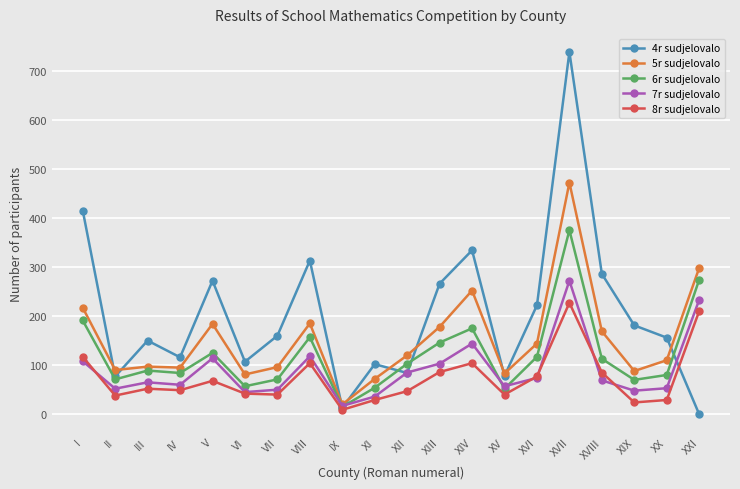

True or false: 8r sudjelovalo has more than 0 interior local peaks.

True